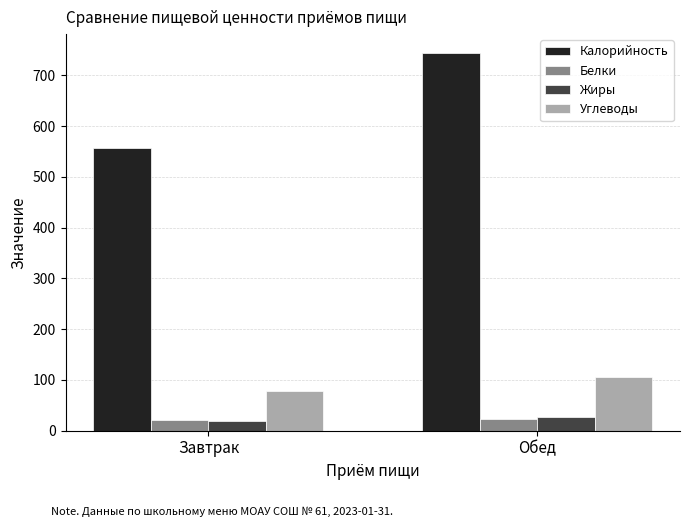

Which series changed the most between Завтрак and Обед?

Калорийность